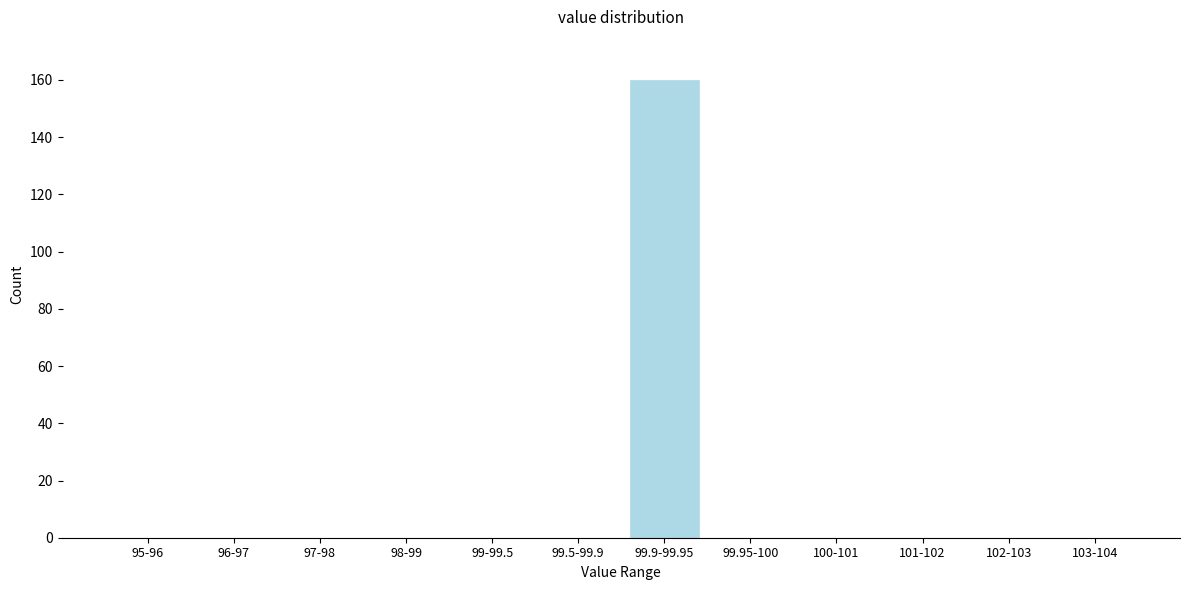

Reading left to right, list all the values displayed in this chart.

95-96=0	96-97=0	97-98=0	98-99=0	99-99.5=0	99.5-99.9=0	99.9-99.95=160	99.95-100=0	100-101=0	101-102=0	102-103=0	103-104=0